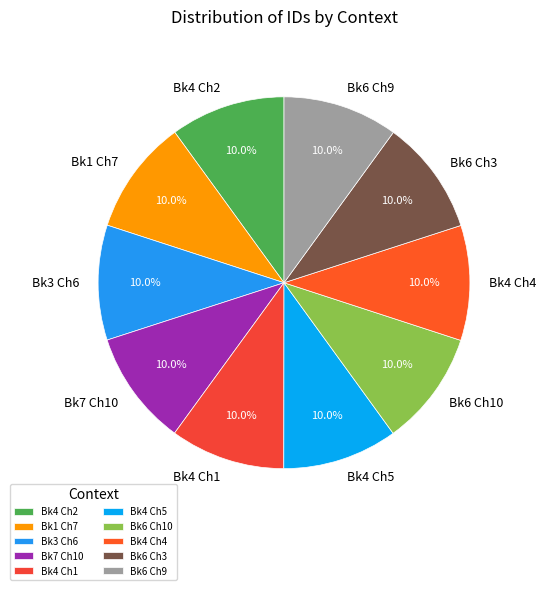

Count the number of slices in the pie.

10